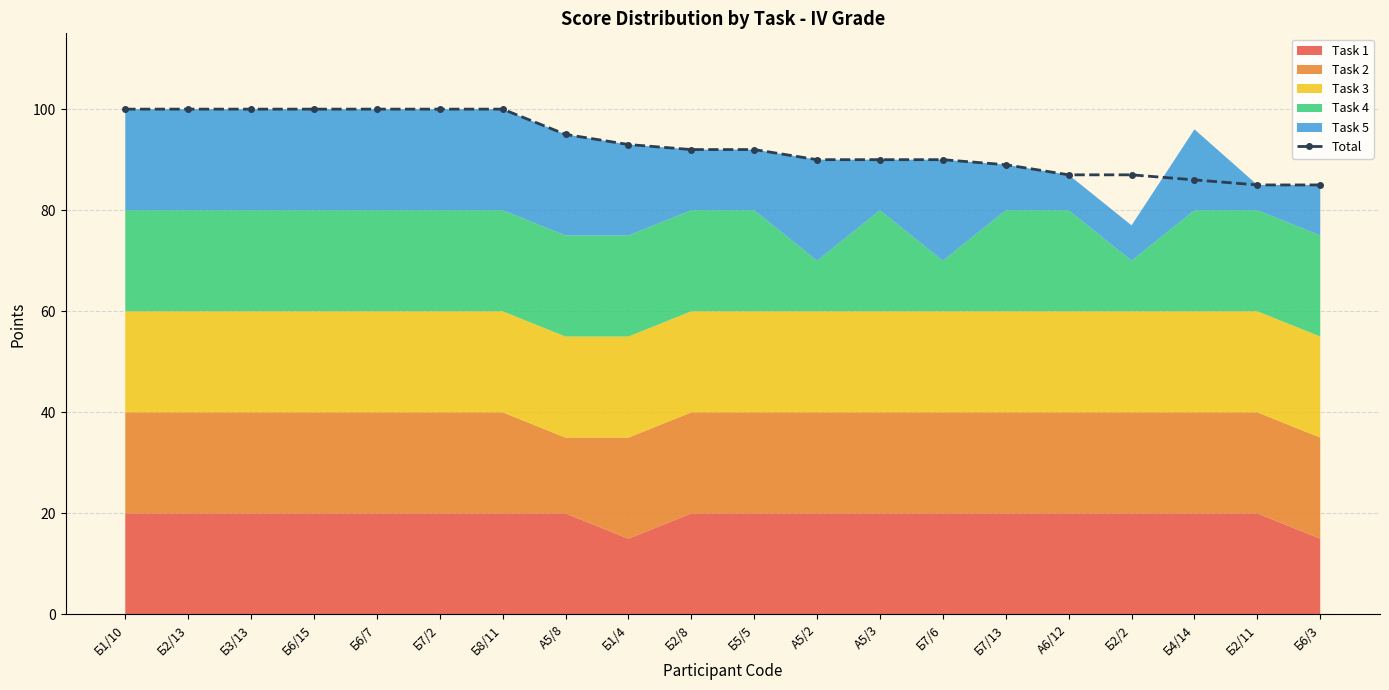

What is the label of the 2nd point from the right?

Б2/11